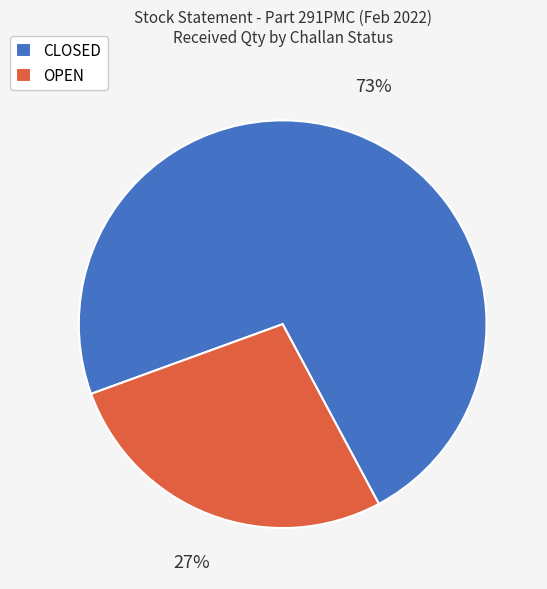

Do OPEN and CLOSED together represent more than half of the pie?

Yes